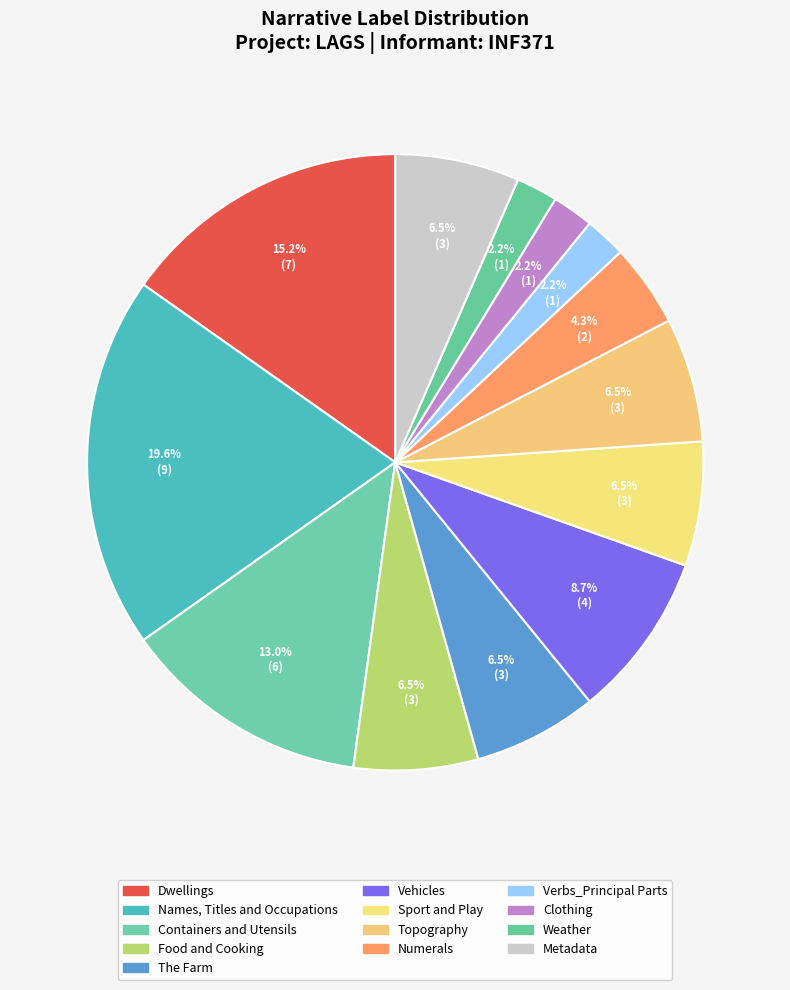

Count the number of slices in the pie.

13